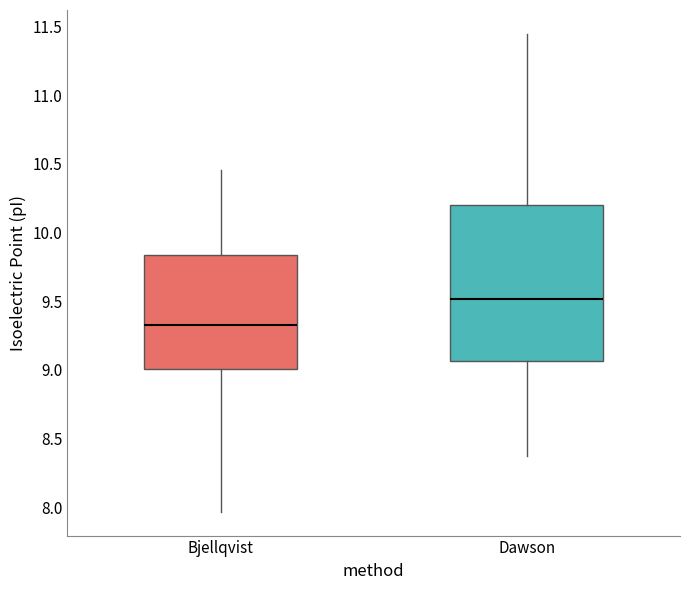

Which box has the highest median line?

Dawson